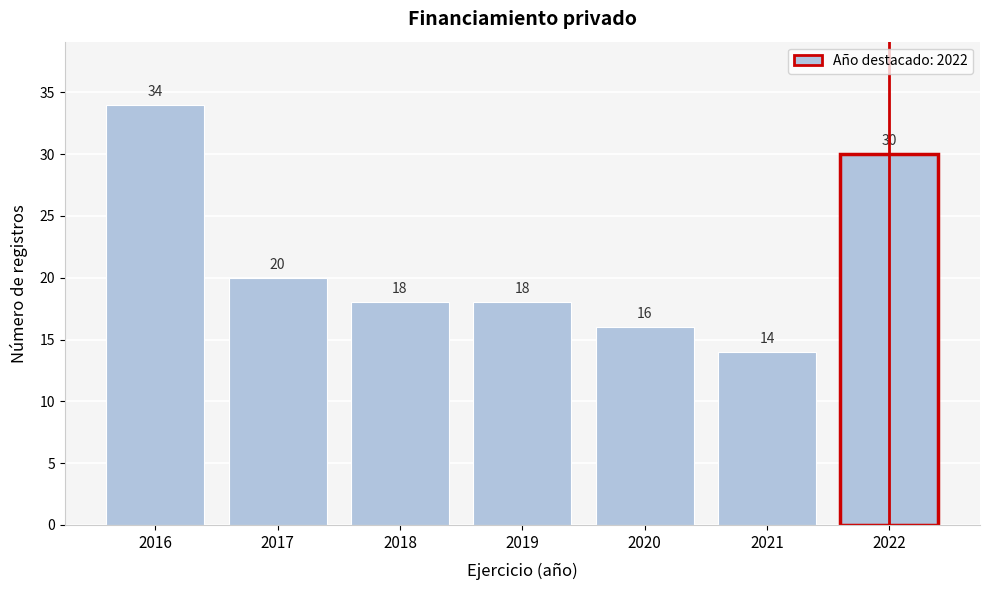

Reading right to left, extract all data points from this chart.

2022=30	2021=14	2020=16	2019=18	2018=18	2017=20	2016=34